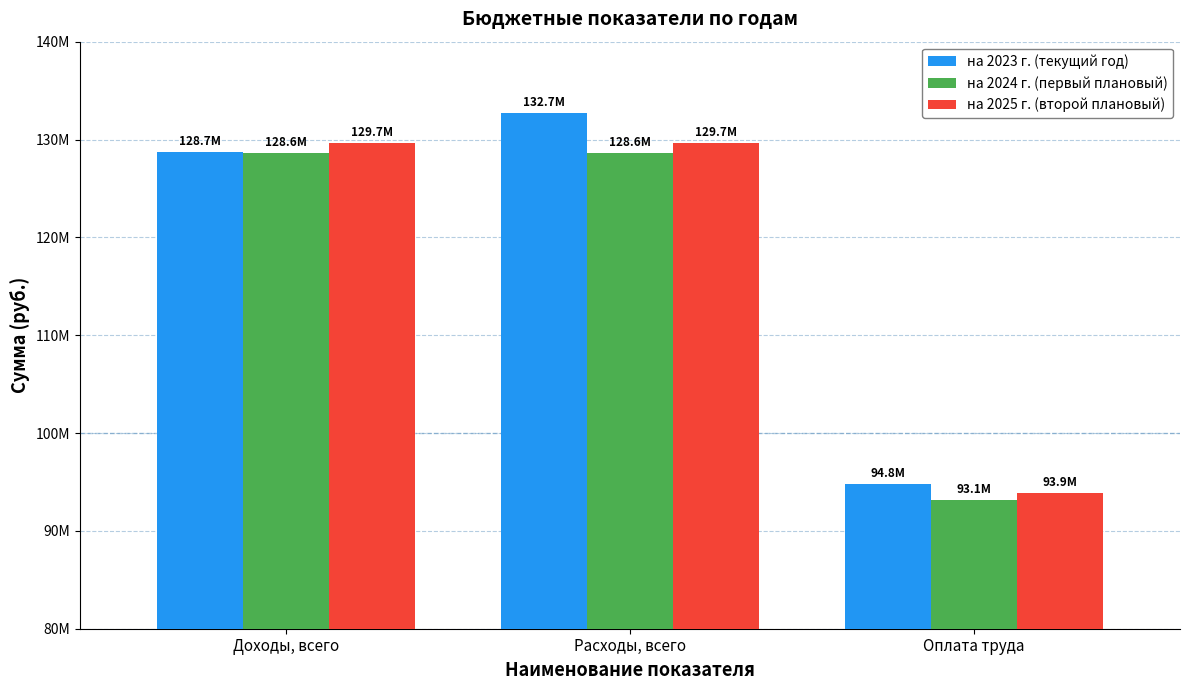

Reading left to right, list all the values displayed in this chart.

на 2023 г. (текущий год): Доходы, всего=128708680.0	Расходы, всего=132684427.2	Оплата труда=94842150.5
на 2024 г. (первый плановый): Доходы, всего=128598904.2	Расходы, всего=128598904.2	Оплата труда=93118787.5
на 2025 г. (второй плановый): Доходы, всего=129687440.1	Расходы, всего=129687440.1	Оплата труда=93861787.5